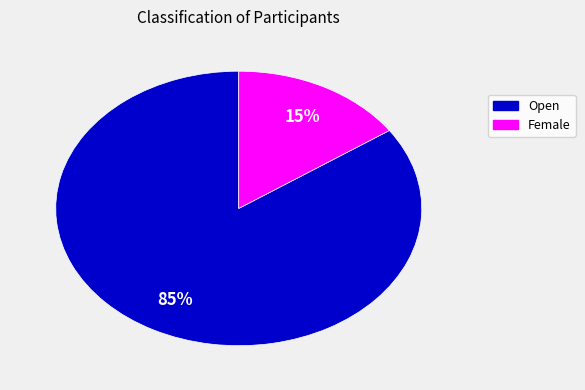

The Open slice represents 97% of the pie. True or false?

False